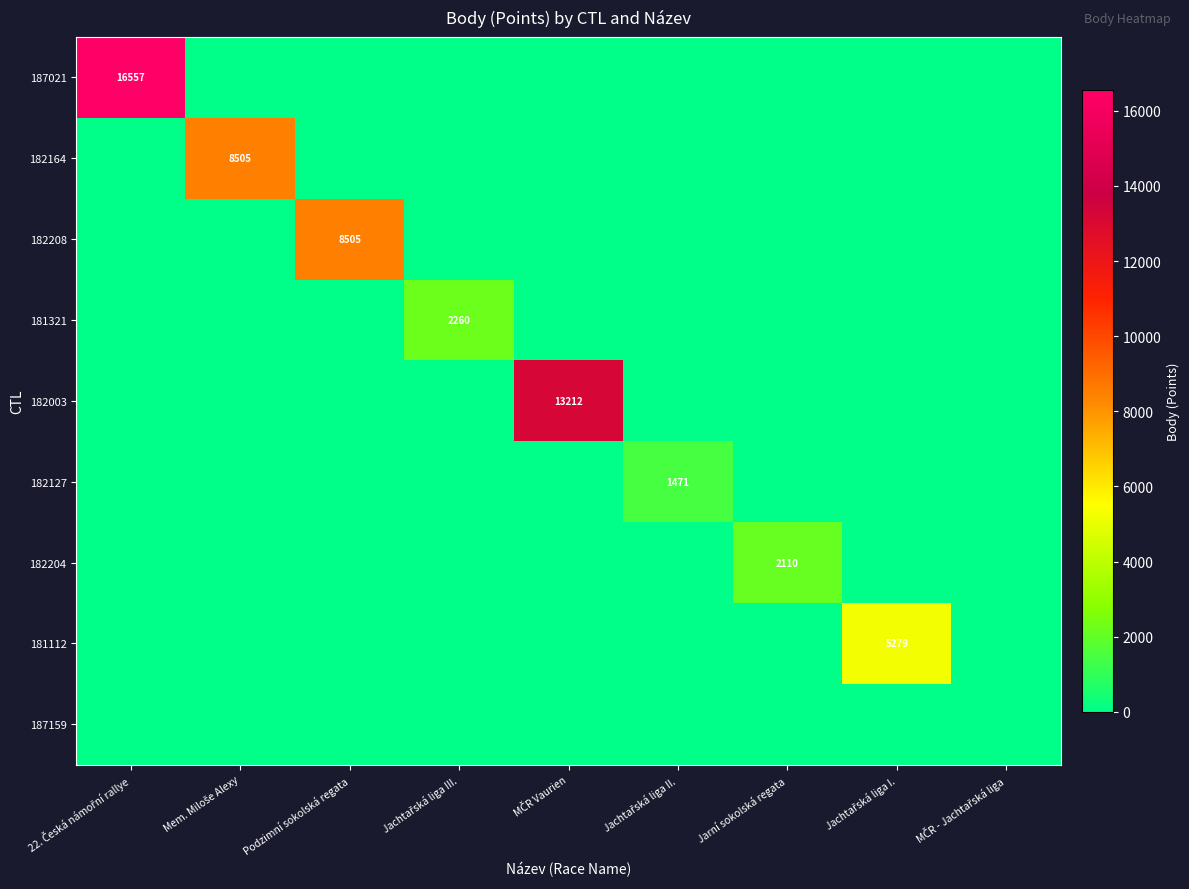

What is the total value across all series at Jarní sokolská regata?

2110